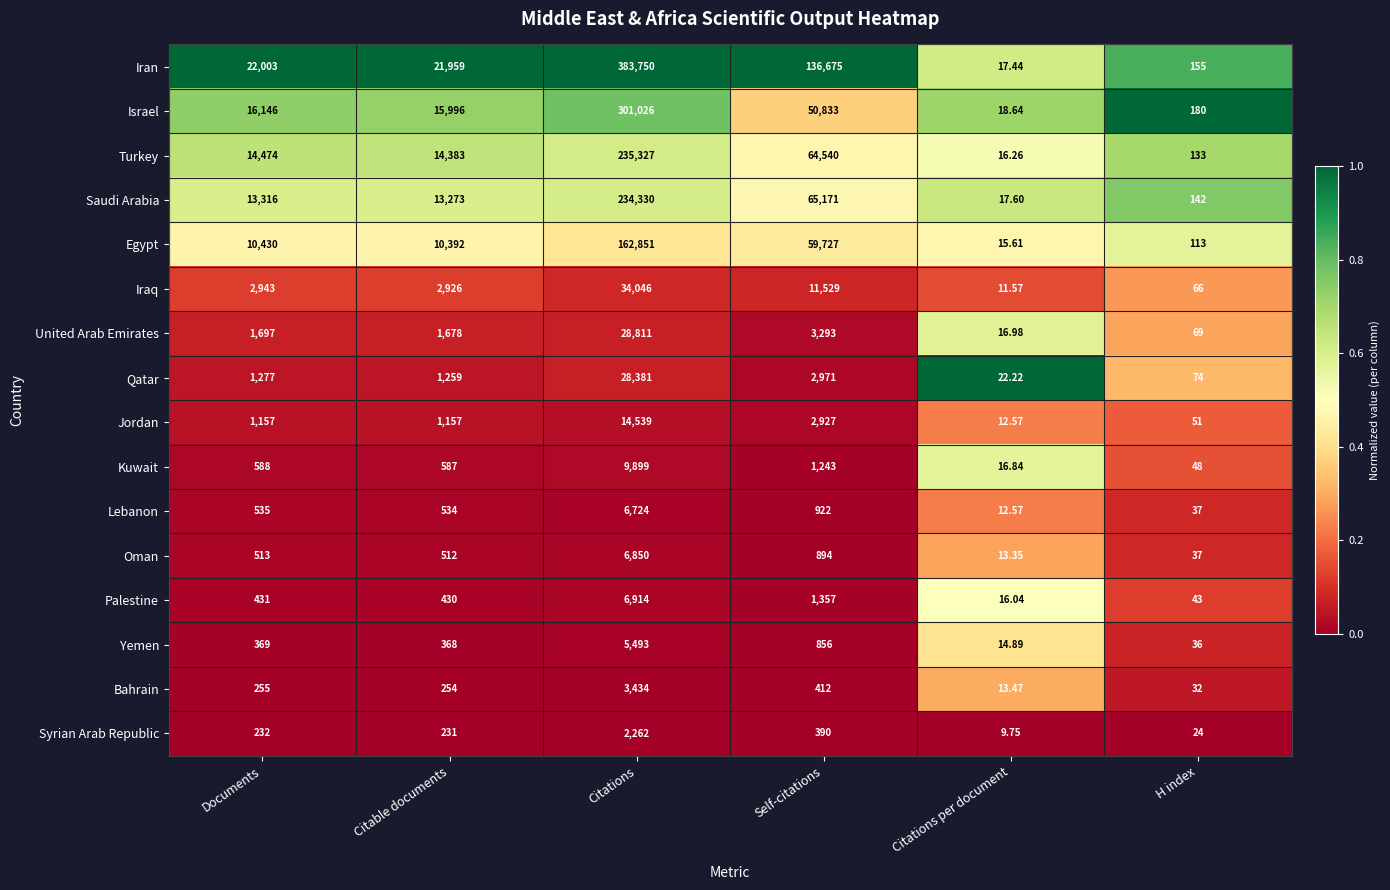

Which series has the widest spread of values?

Iran